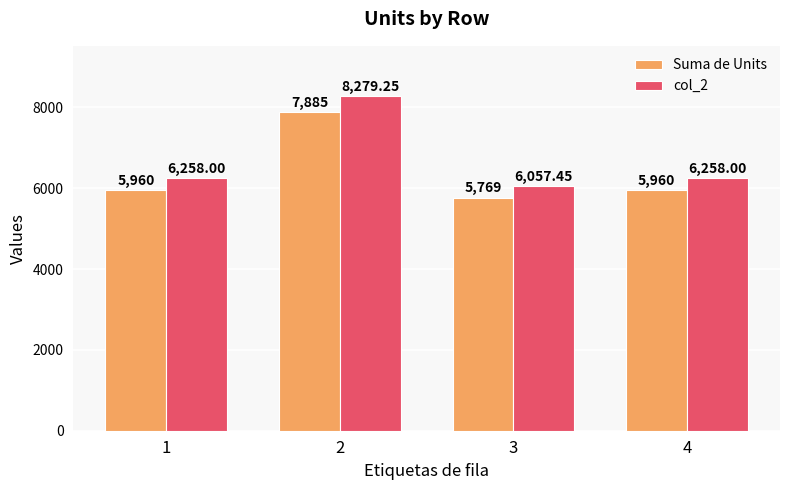

How many distinct data groups are displayed?

2